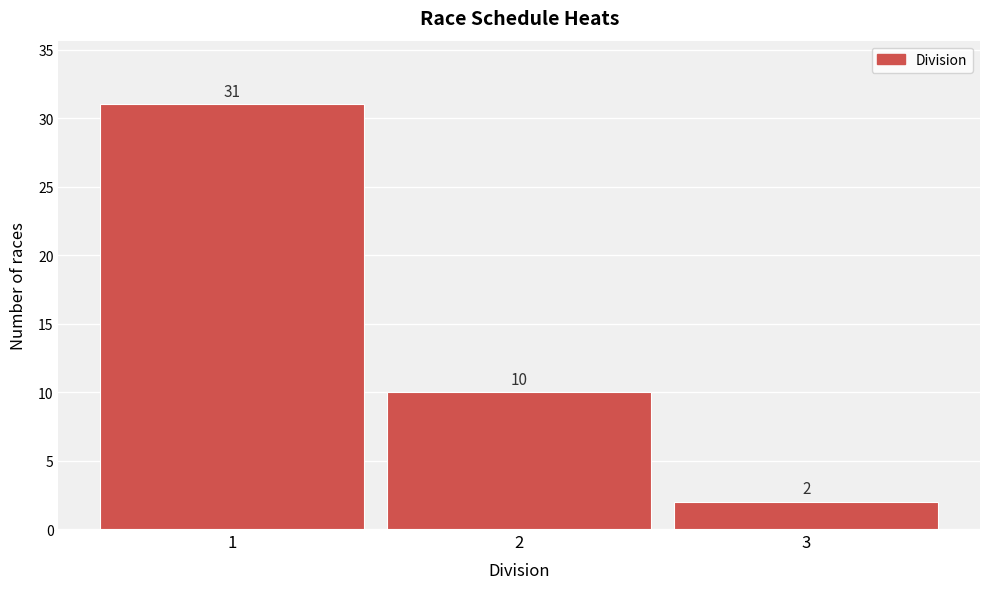

Reading left to right, transcribe this chart: for each bar, give the range it covers on the x-axis and its height.

0.5 to 1.5: 31
1.5 to 2.5: 10
2.5 to 3.5: 2